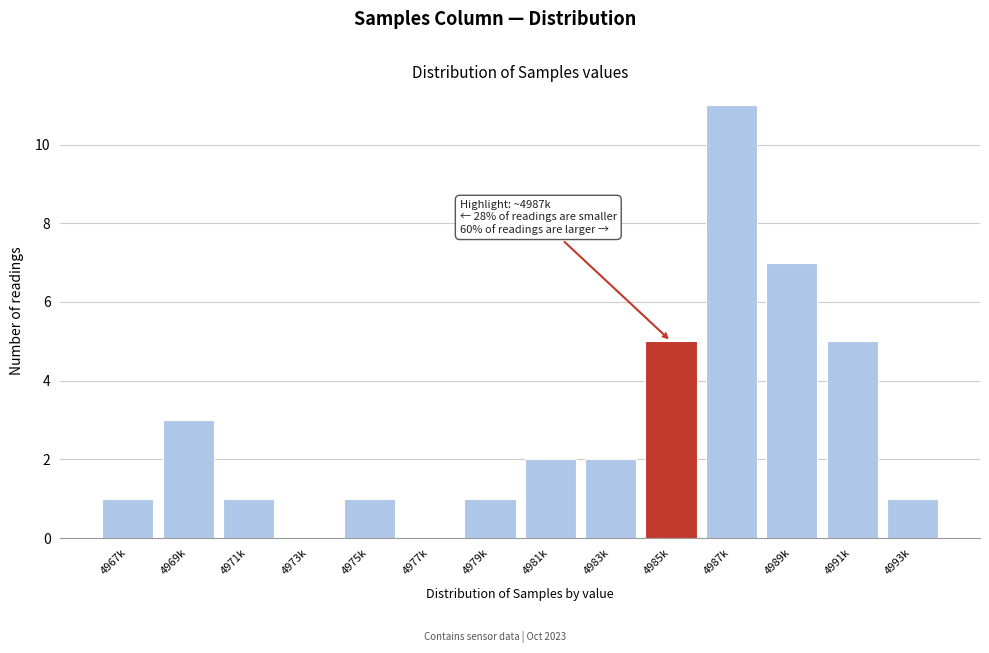

Reading left to right, extract all data points from this chart.

4967k=1	4969k=3	4971k=1	4973k=0	4975k=1	4977k=0	4979k=1	4981k=2	4983k=2	4985k=5	4987k=11	4989k=7	4991k=5	4993k=1